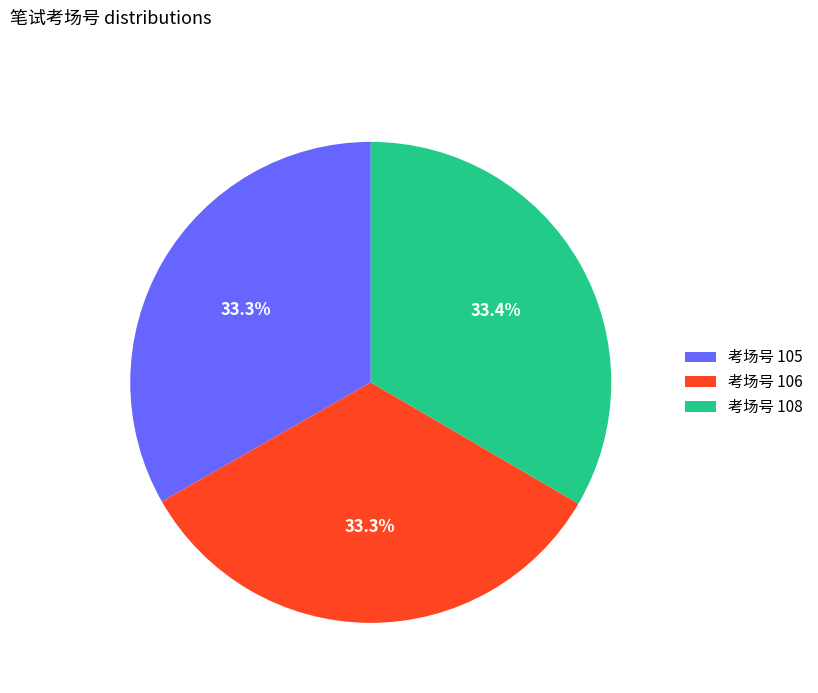

What is the ratio of the value at 考场号 108 to the value at 考场号 105?

1.0